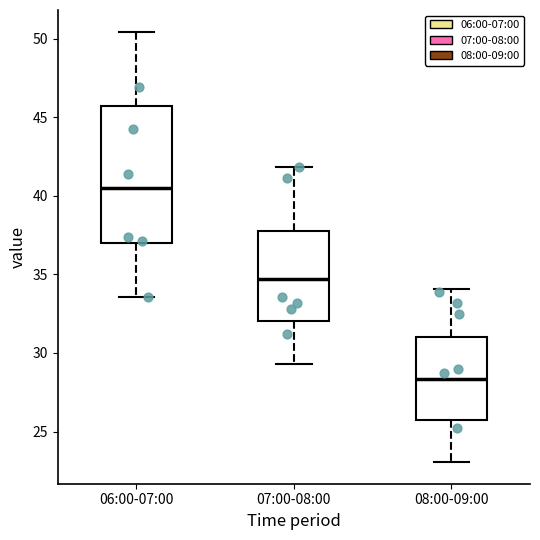

Which box is the tallest, from its lower edge to its upper edge?

06:00-07:00